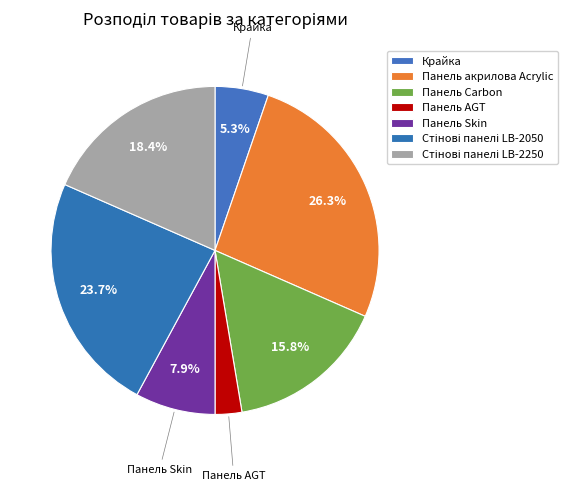

To the nearest percent, what is the difference between the Панель Carbon and Панель акрилова Acrylic slice percentages?

11%